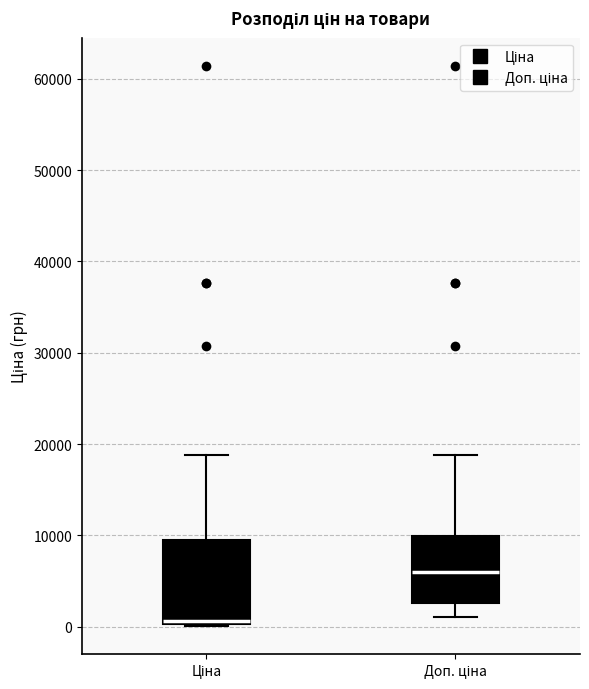

Reading left to right, transcribe this box plot: for each box, give where its median line is, the range the box spans, and where its two whiskers end, as read against the y-axis. The values are not printed on the chart, so give them approximately, as read against the axis.

Ціна: median 1000, box 0 to 9000, whiskers 0 to 19000
Доп. ціна: median 6000, box 3000 to 10000, whiskers 1000 to 19000